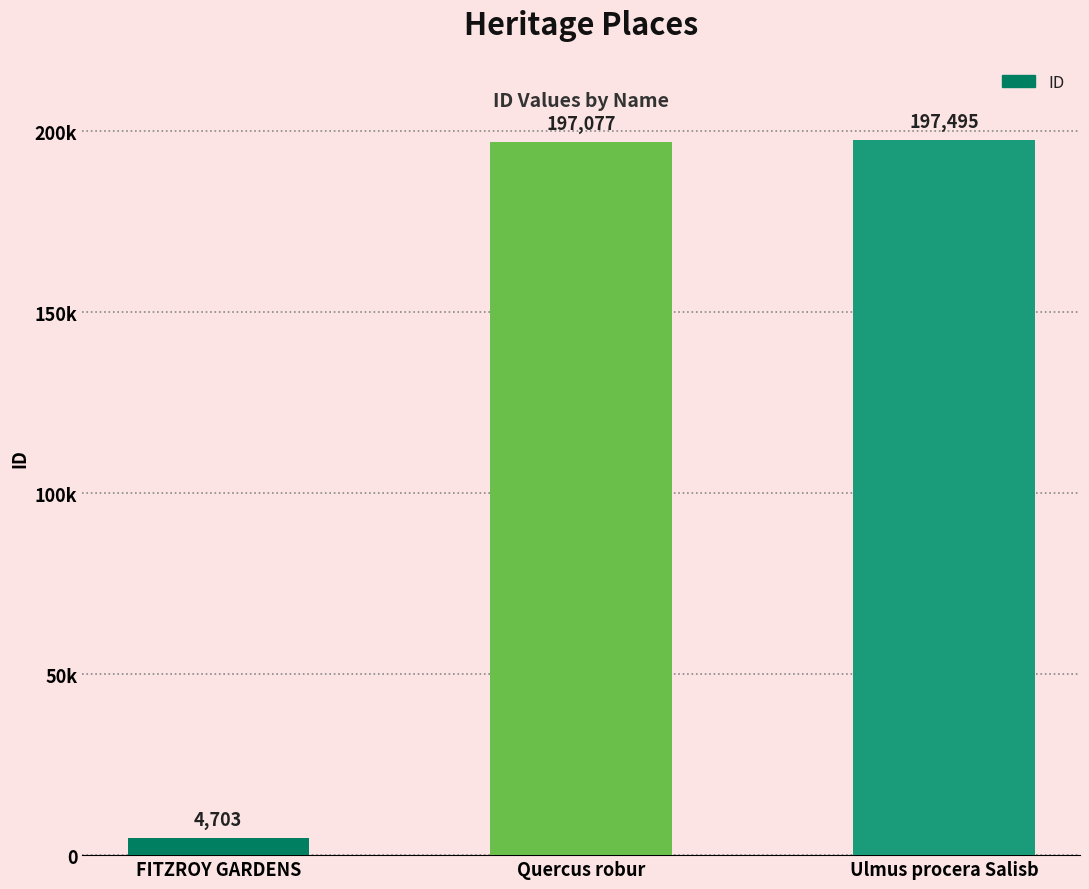

Does the chart contain any negative values?

No